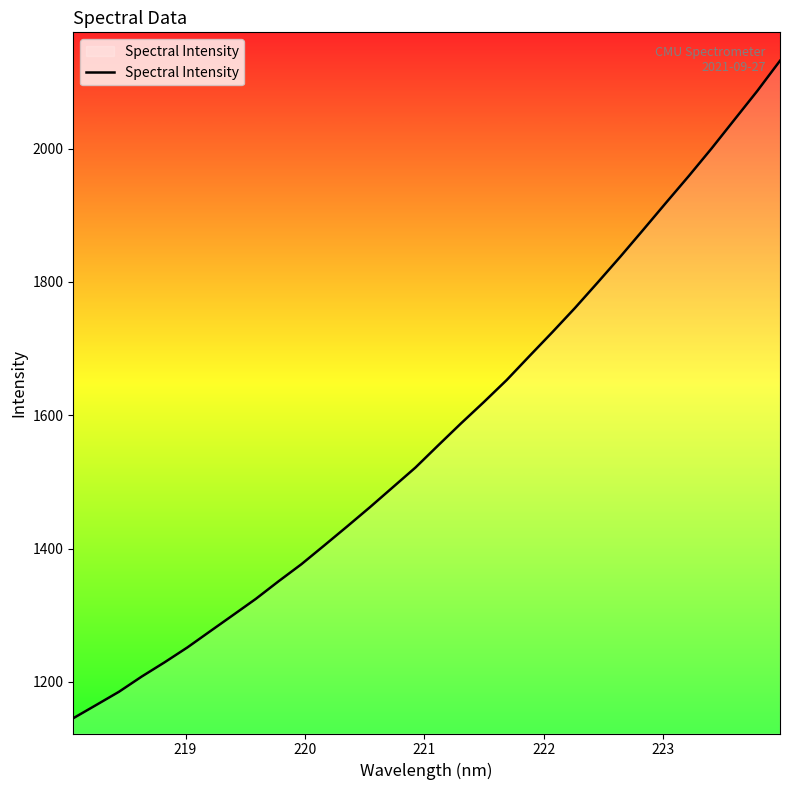

How many values are below 1554?

16